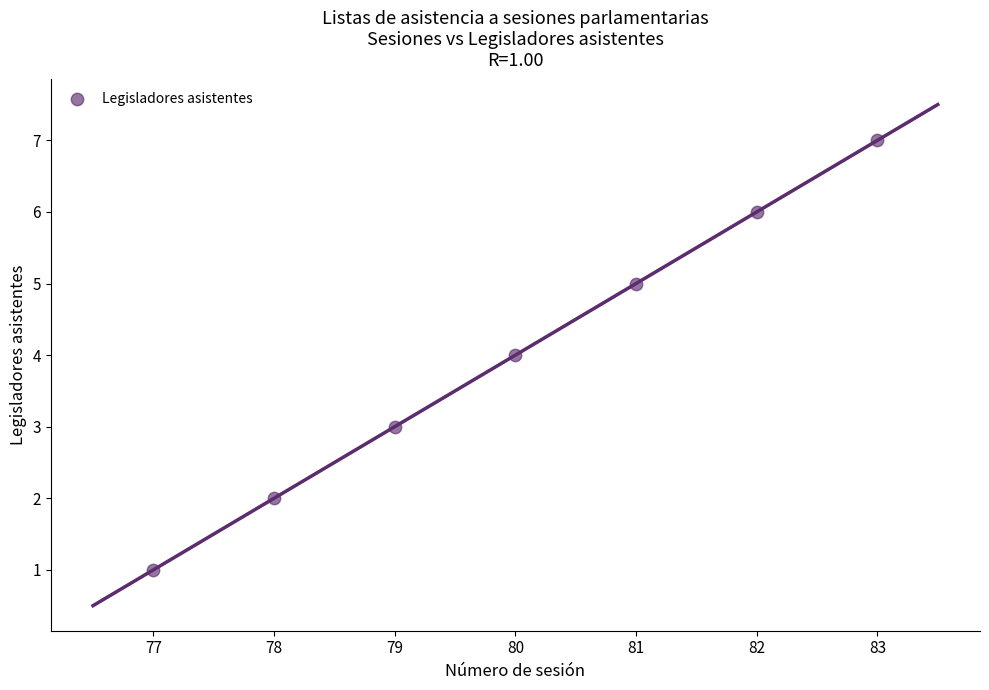

What is the range of X values (max minus min)?

6